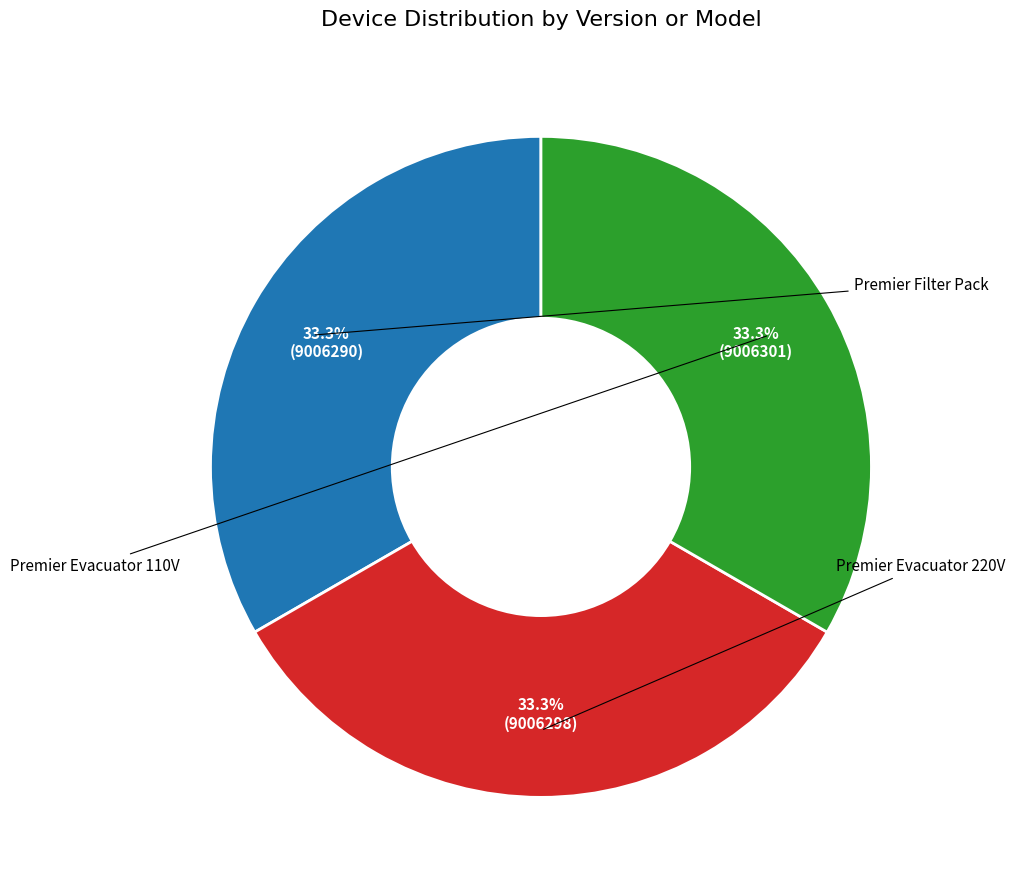

Is there any slice that represents more than half of the pie?

No